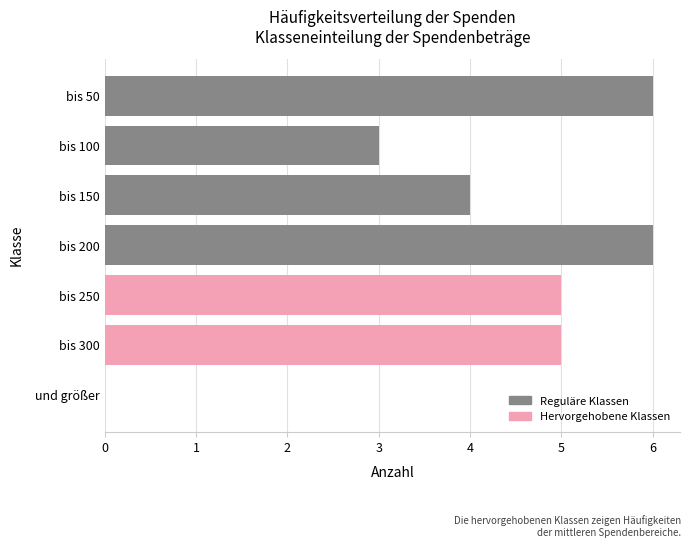

The value at bis 150 is 4. True or false?

True